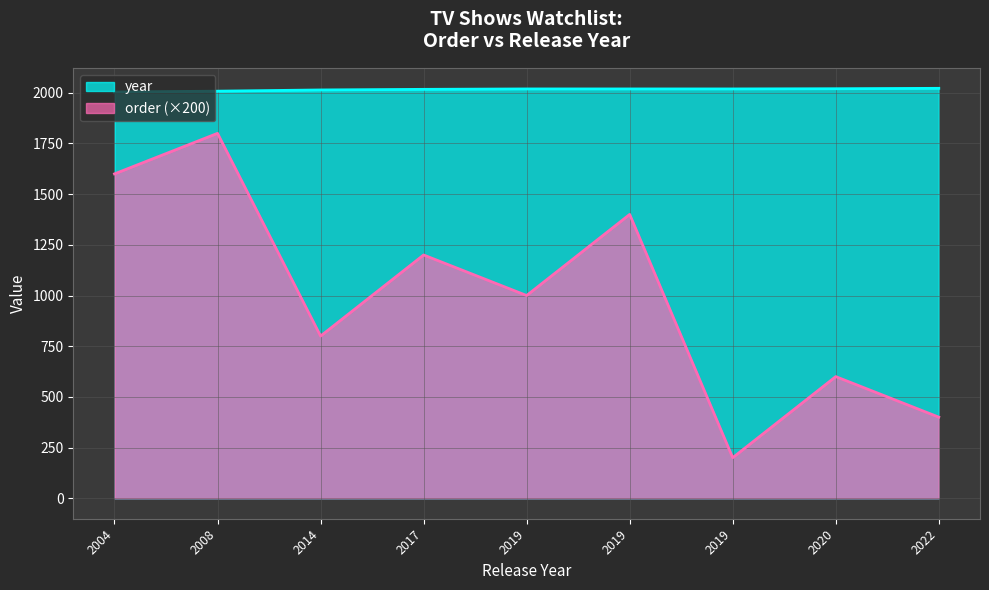

How many lines are shown in the chart?

2